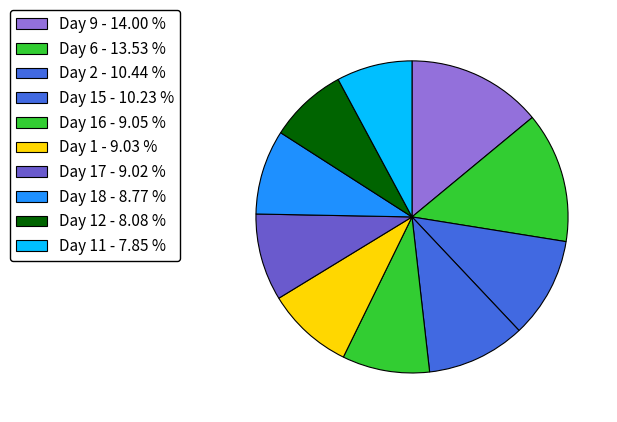

How many slices are in this pie chart?

10